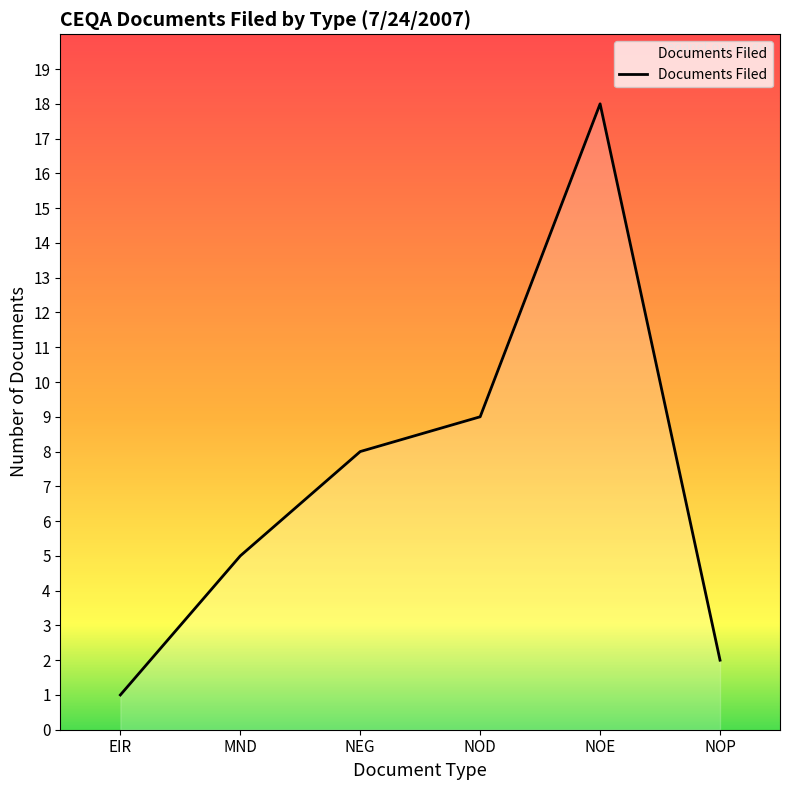

Reading left to right, what are all the values shown in this chart?

1	5	8	9	18	2